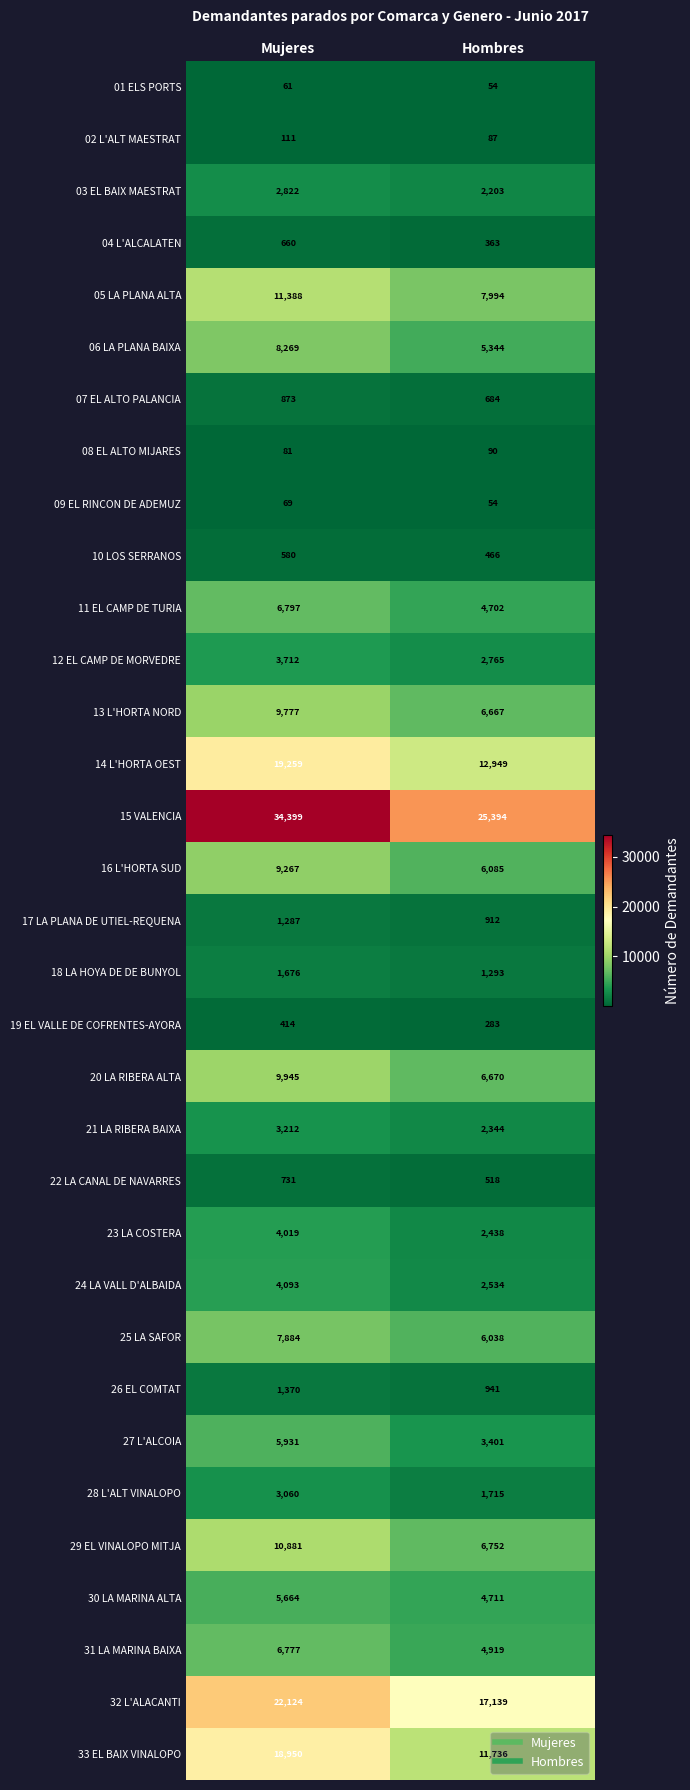

What is the spread (max minus min) of values at Mujeres?

34338